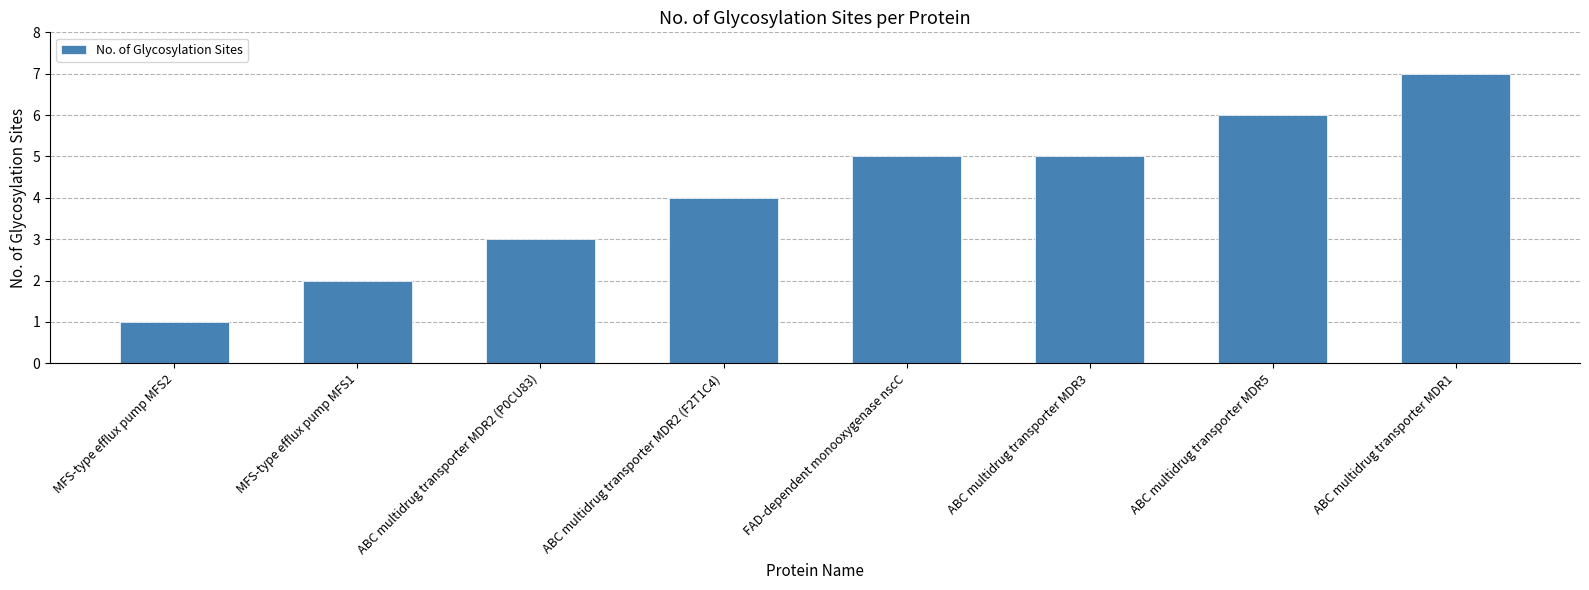

Reading left to right, extract all data points from this chart.

1	2	3	4	5	5	6	7